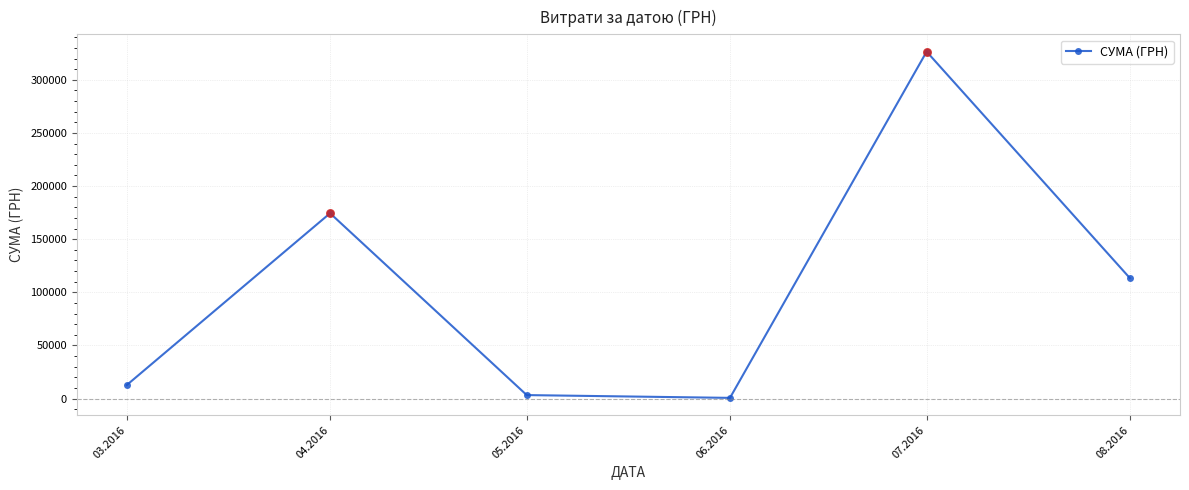

Which has a higher value, 04.2016 or 03.2016?

04.2016